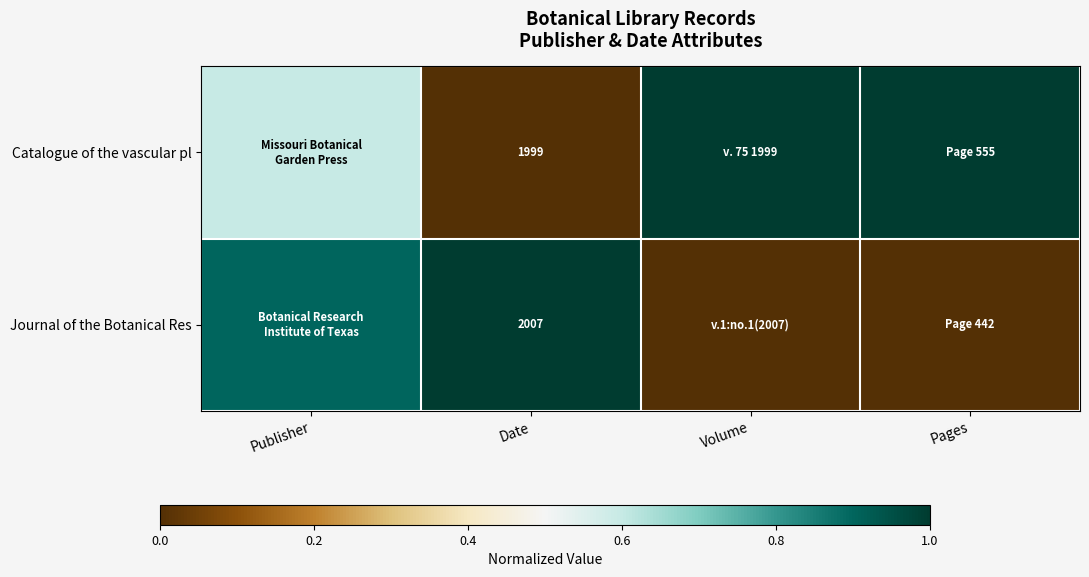

At Date, list the series in order from largest to smallest.

Journal of the Botanical Res, Catalogue of the vascular pl